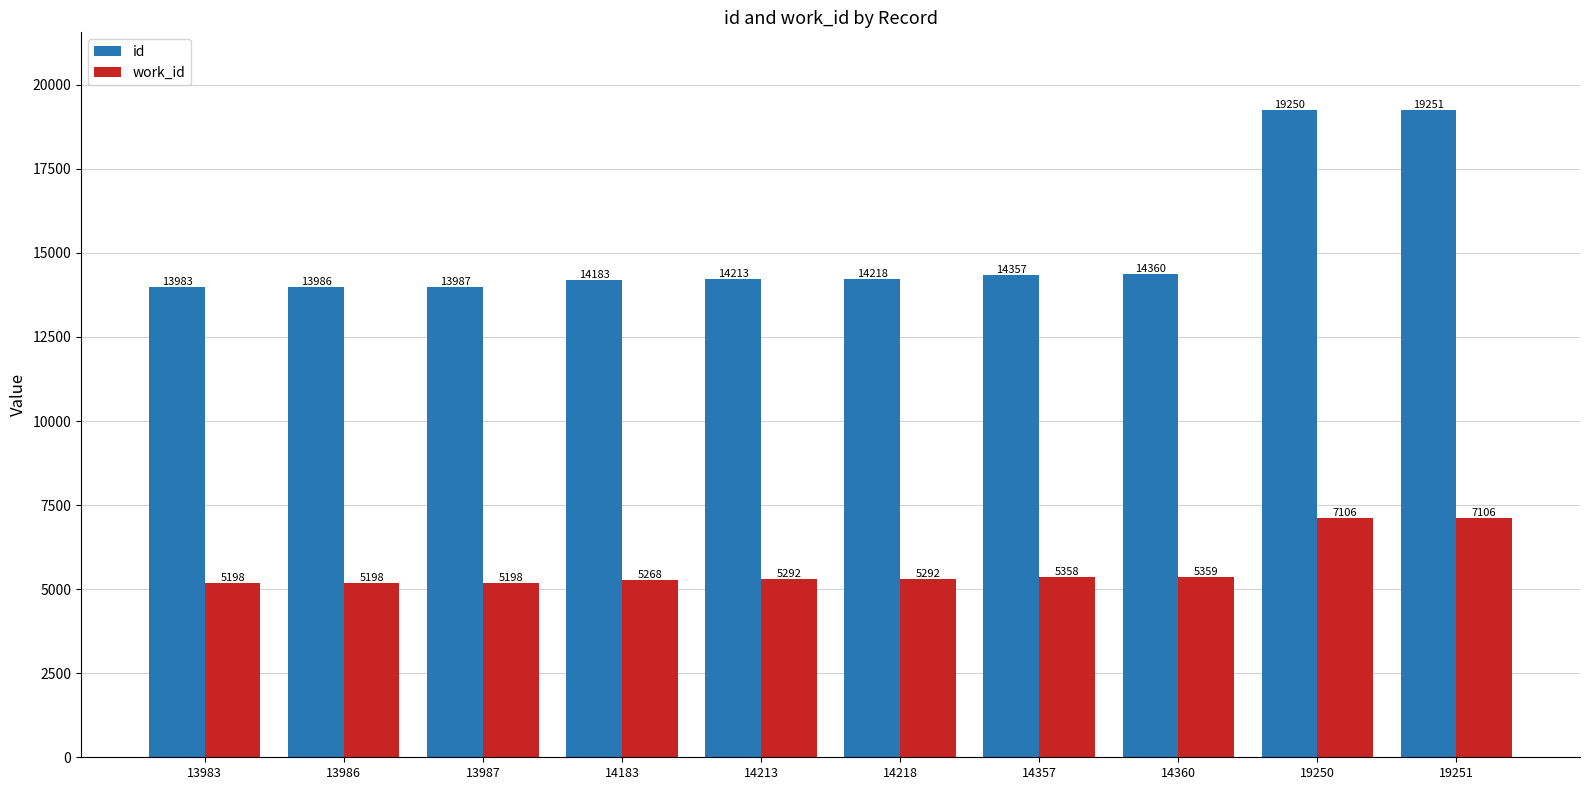

Which series changed the most between 14360 and 19250?

id